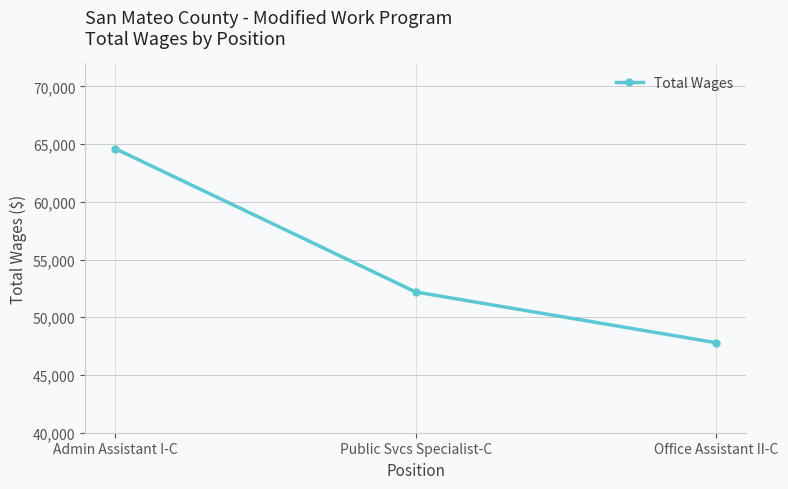

Read the value at Public Svcs Specialist-C, to the nearest 100.

52200